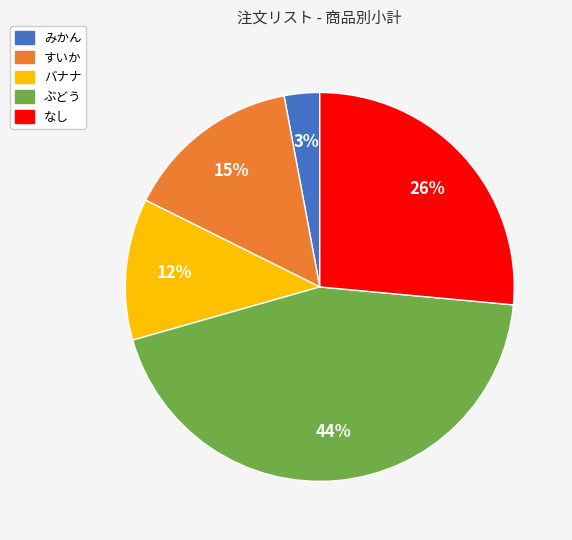

To the nearest percent, what portion does なし represent?

26%